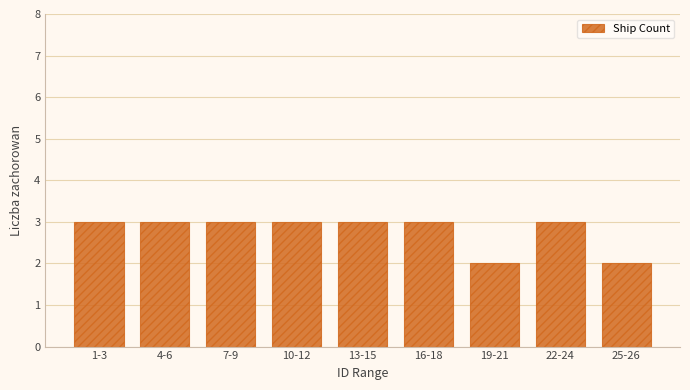

Reading left to right, transcribe all the data shown in this chart.

1-3=3	4-6=3	7-9=3	10-12=3	13-15=3	16-18=3	19-21=2	22-24=3	25-26=2